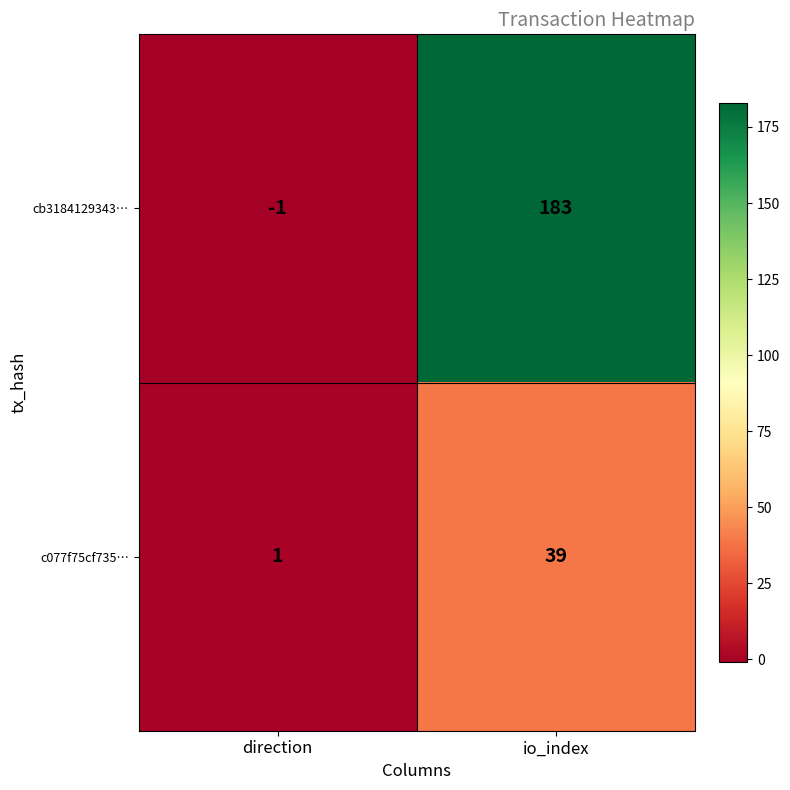

At how many categories does at least one series exceed 167?

1